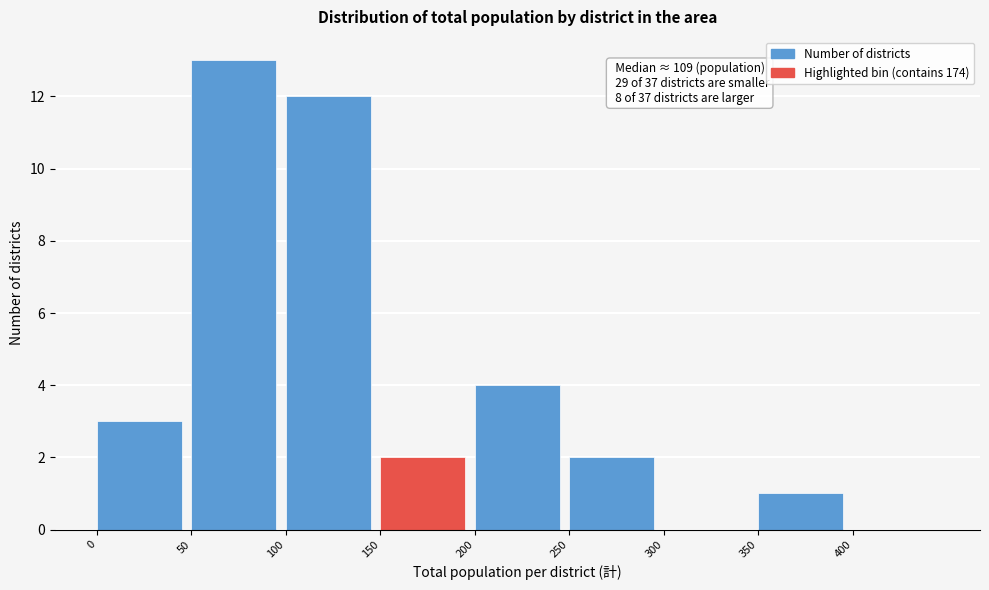

Over which range of the x-axis is the bar tallest?

50 to 100